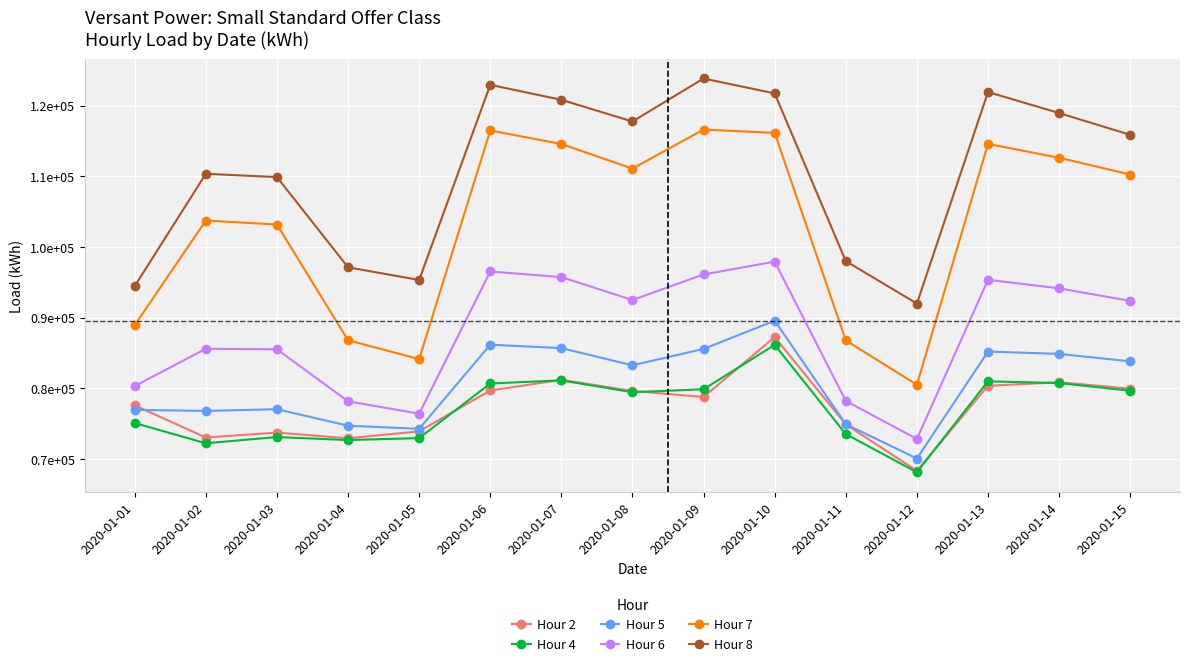

Reading left to right, list all the values displayed in this chart.

Hour 2: 2020-01-01=77566	2020-01-02=73016	2020-01-03=73715	2020-01-04=72905	2020-01-05=73887	2020-01-06=79672	2020-01-07=81186	2020-01-08=79606	2020-01-09=78751	2020-01-10=87238	2020-01-11=74879	2020-01-12=68294	2020-01-13=80342	2020-01-14=80833	2020-01-15=79931
Hour 4: 2020-01-01=75063	2020-01-02=72201	2020-01-03=73083	2020-01-04=72654	2020-01-05=72933	2020-01-06=80664	2020-01-07=81105	2020-01-08=79427	2020-01-09=79847	2020-01-10=86131	2020-01-11=73502	2020-01-12=68095	2020-01-13=80975	2020-01-14=80722	2020-01-15=79644
Hour 5: 2020-01-01=76933	2020-01-02=76782	2020-01-03=77020	2020-01-04=74690	2020-01-05=74244	2020-01-06=86159	2020-01-07=85671	2020-01-08=83240	2020-01-09=85558	2020-01-10=89554	2020-01-11=74899	2020-01-12=70042	2020-01-13=85184	2020-01-14=84856	2020-01-15=83796
Hour 6: 2020-01-01=80302	2020-01-02=85580	2020-01-03=85502	2020-01-04=78143	2020-01-05=76385	2020-01-06=96521	2020-01-07=95726	2020-01-08=92485	2020-01-09=96103	2020-01-10=97918	2020-01-11=78195	2020-01-12=72811	2020-01-13=95356	2020-01-14=94135	2020-01-15=92364
Hour 7: 2020-01-01=88929	2020-01-02=103734	2020-01-03=103169	2020-01-04=86785	2020-01-05=84122	2020-01-06=116488	2020-01-07=114575	2020-01-08=111087	2020-01-09=116615	2020-01-10=116147	2020-01-11=86757	2020-01-12=80490	2020-01-13=114588	2020-01-14=112625	2020-01-15=110252
Hour 8: 2020-01-01=94447	2020-01-02=110356	2020-01-03=109884	2020-01-04=97111	2020-01-05=95320	2020-01-06=122950	2020-01-07=120827	2020-01-08=117762	2020-01-09=123848	2020-01-10=121731	2020-01-11=97987	2020-01-12=91982	2020-01-13=121934	2020-01-14=118953	2020-01-15=115874